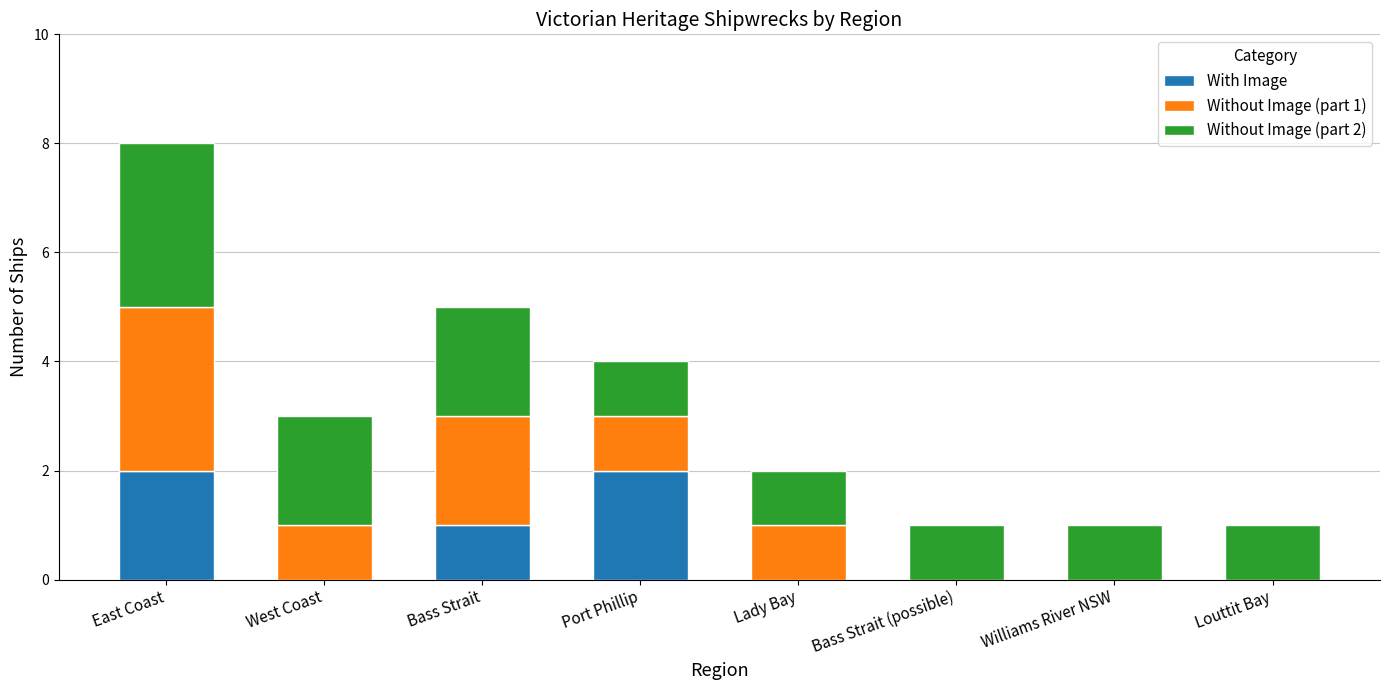

True or false: With Image has a value of 1 at Bass Strait.

True